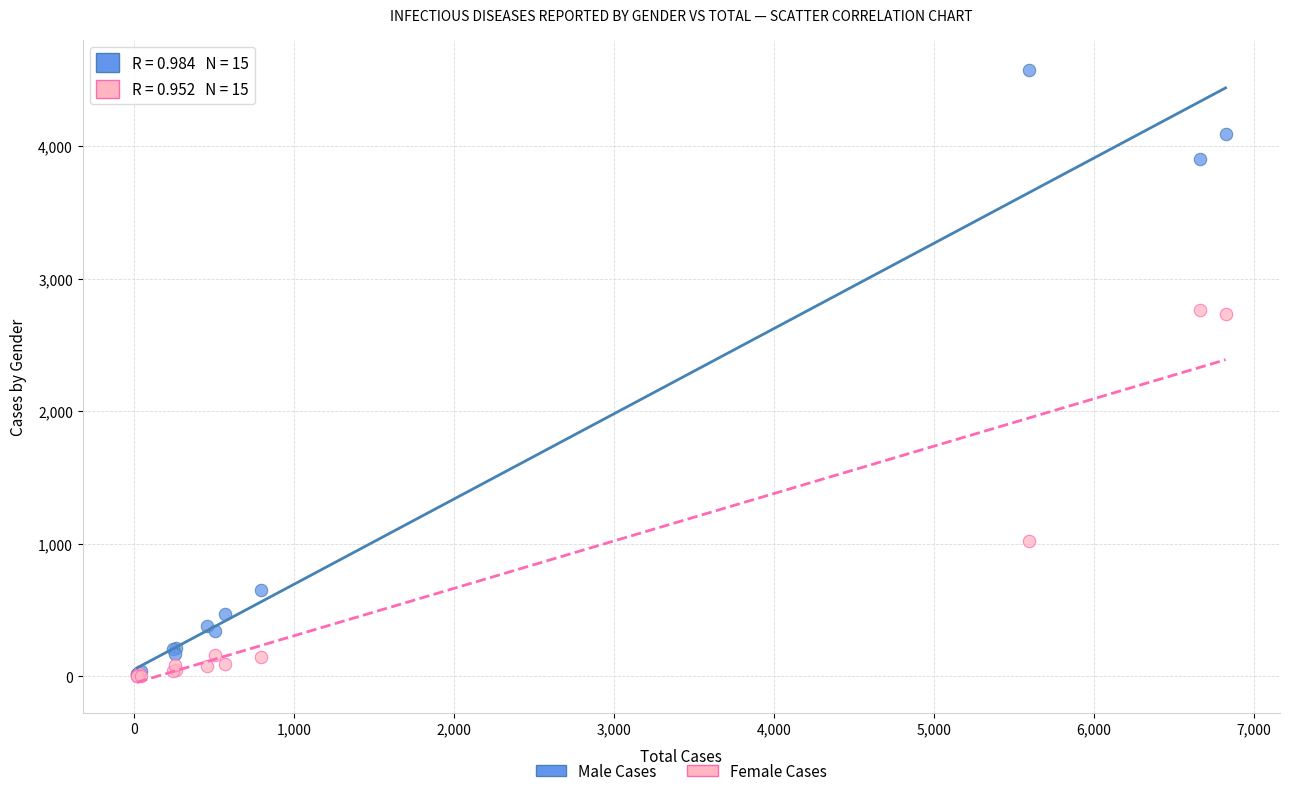

What are all the series names shown in the legend?

Male Cases, Female Cases